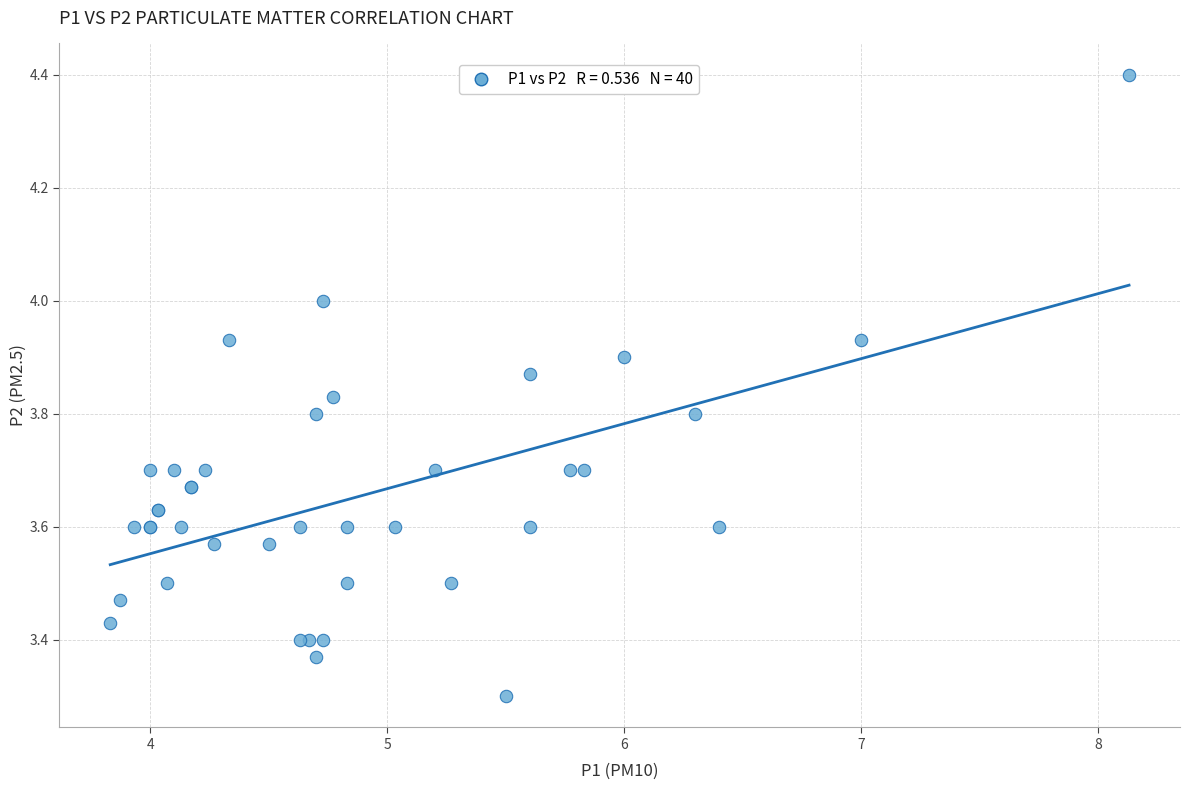

What Y value in the scatter plot is closest to 3?

3.3